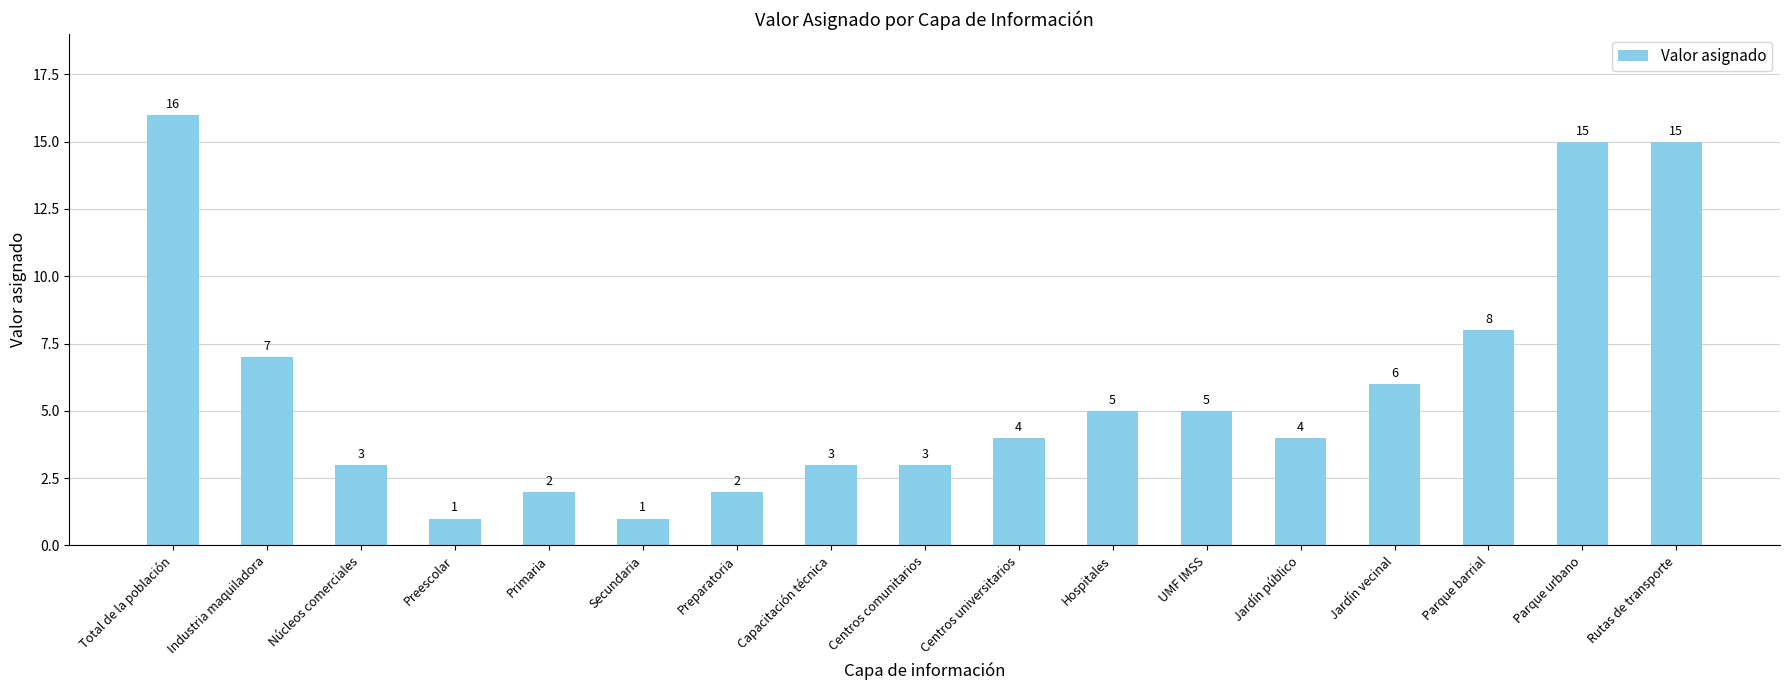

What is the value of the 13th bar from the left?

4